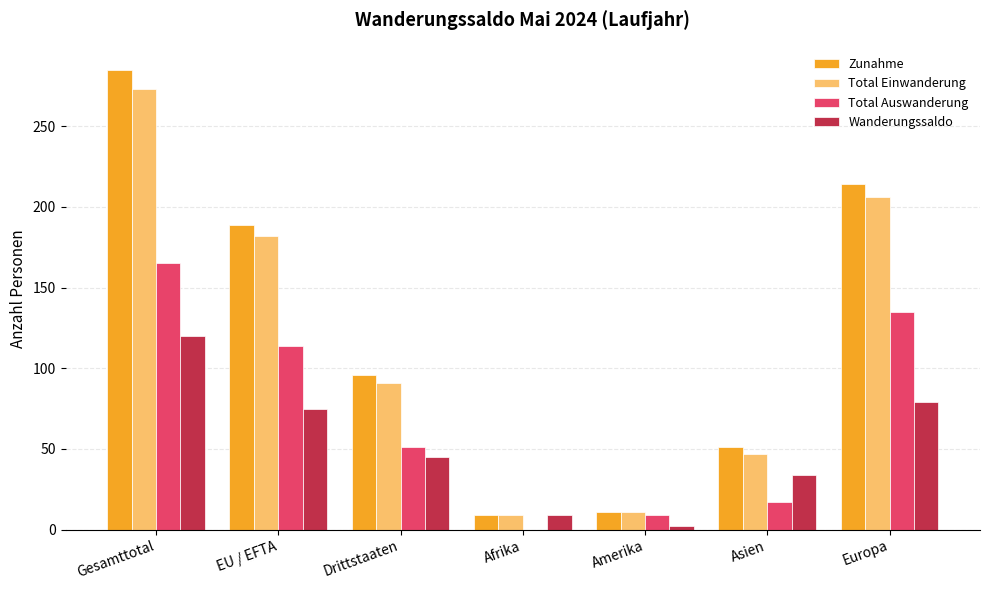

Between Gesamttotal and Amerika, which series saw the biggest shift?

Zunahme